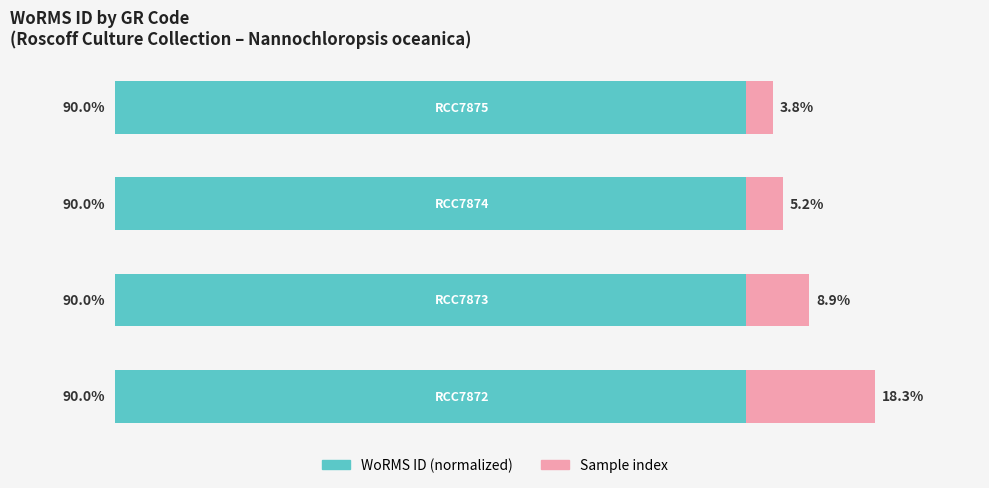

What are all the series names shown in the legend?

WoRMS ID (normalized), Sample index